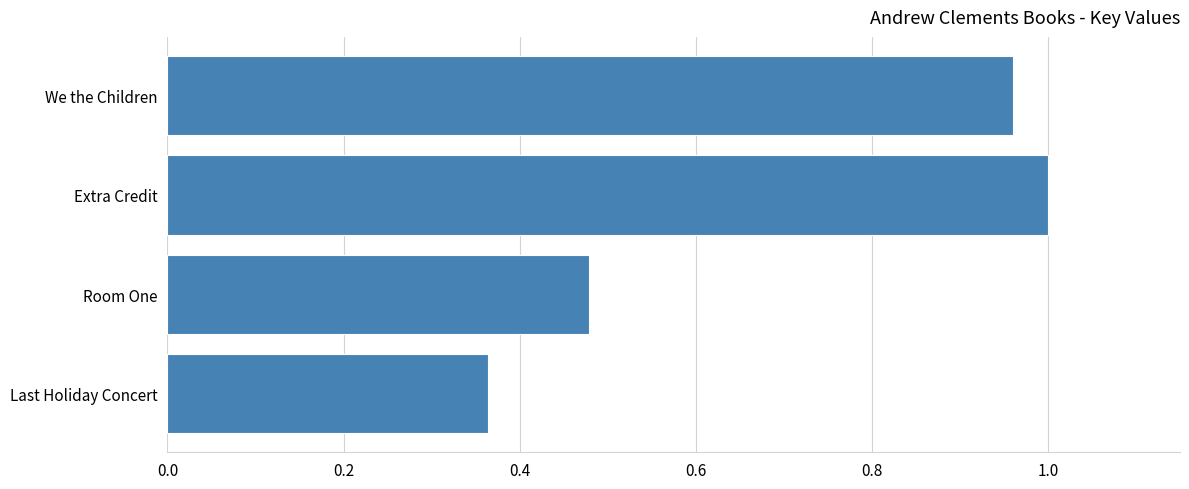

Does the chart contain any negative values?

No